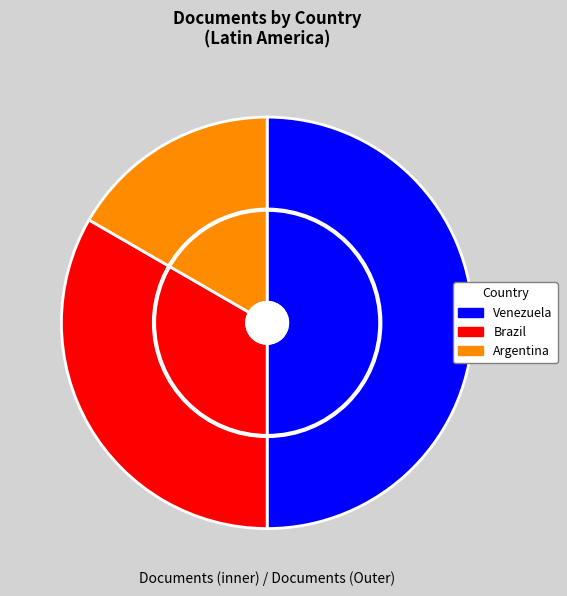

To the nearest percent, what is the average slice percentage?

33%